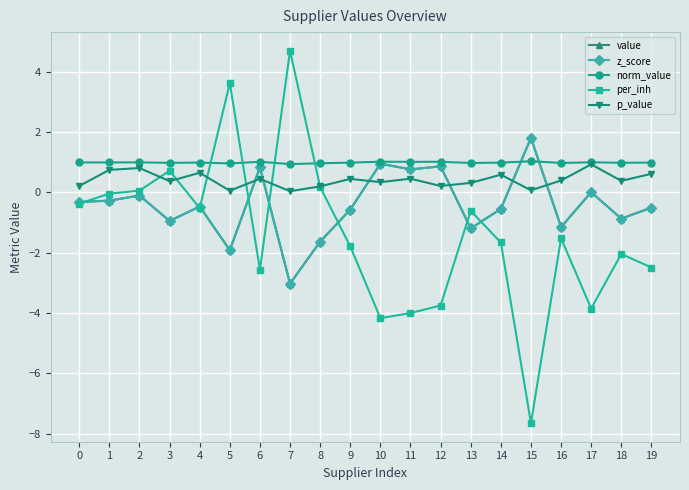

What is the highest value of the per_inh series?

4.7